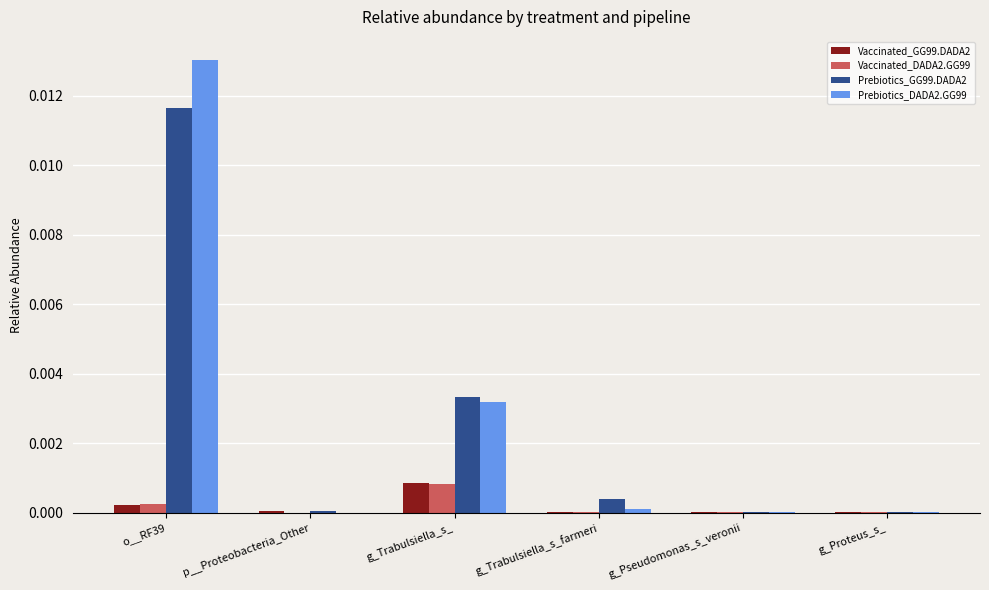

At which label does Prebiotics_GG99.DADA2 reach its peak?

o__RF39